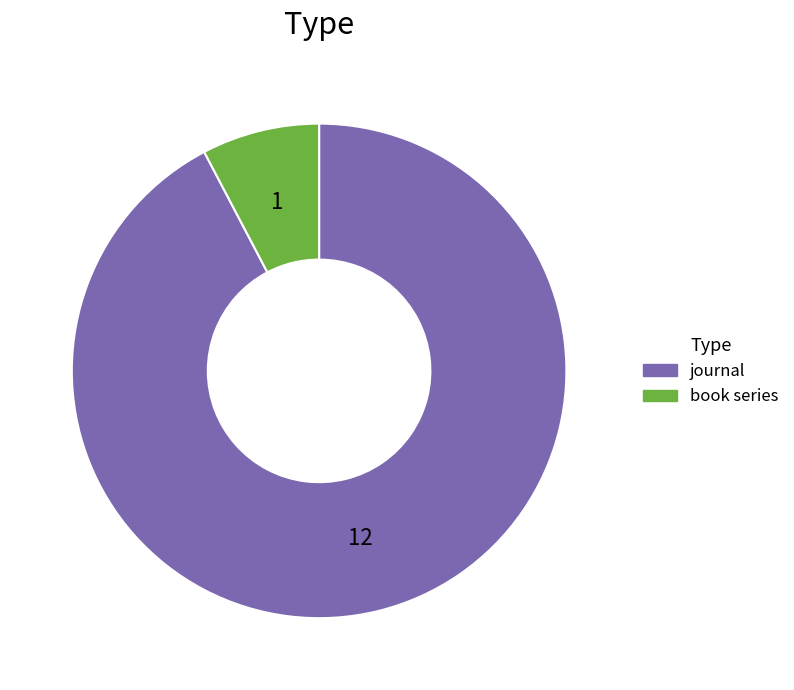

Is there any slice that represents more than half of the pie?

Yes